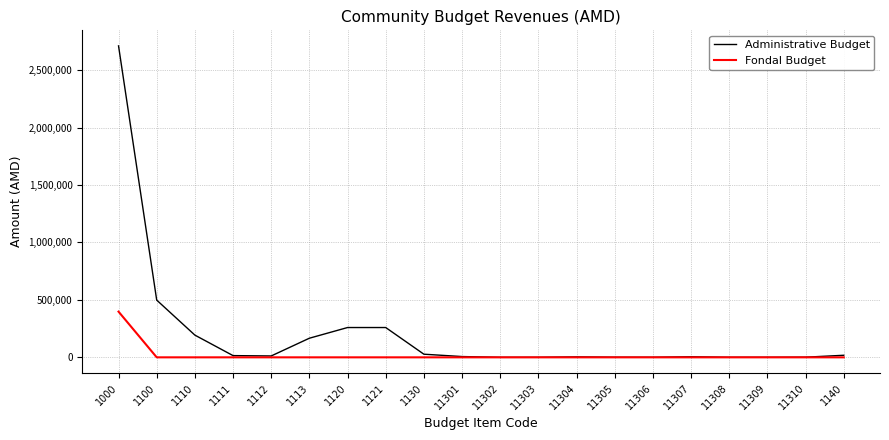

What is the approximate value of Administrative Budget at 1120?

259388.1